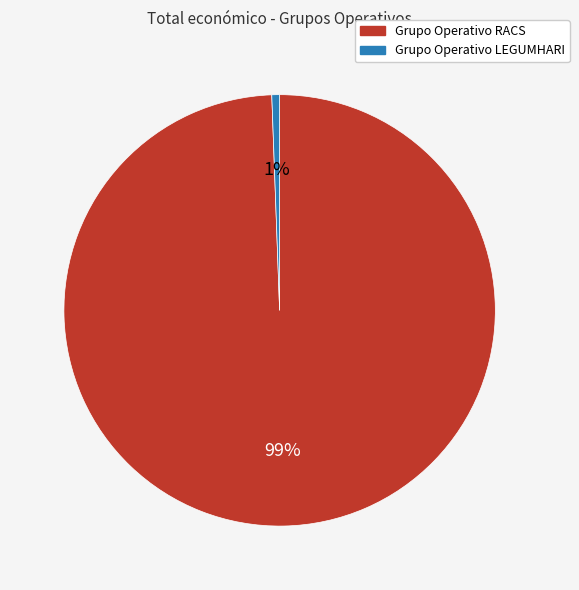

What percentage is the Grupo Operativo LEGUMHARI slice, to the nearest percent?

1%